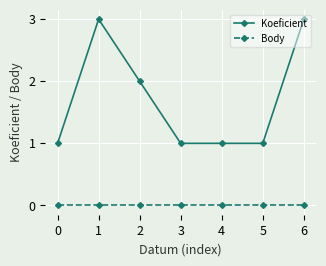

List the series in order of their overall mean, lowest first.

Body, Koeficient